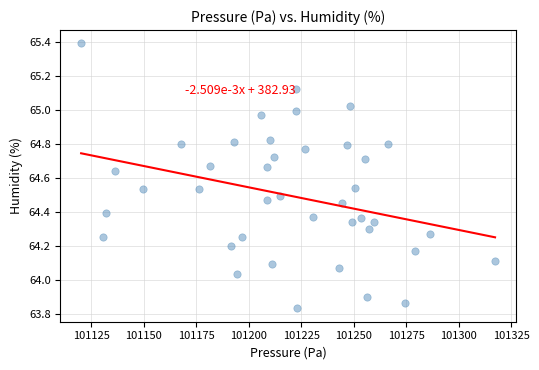

What is the range of X values (max minus min)?

197.1